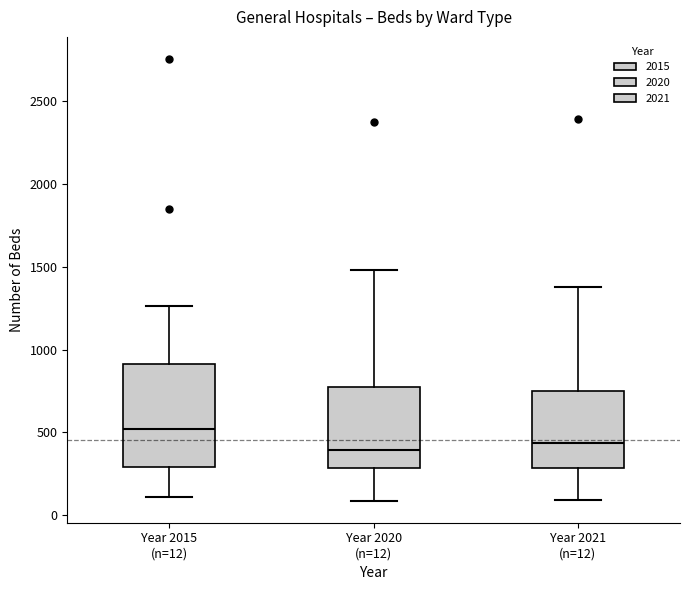

Comparing the boxes themselves (not the whiskers), which one is the tallest?

Year 2015 (n=12)